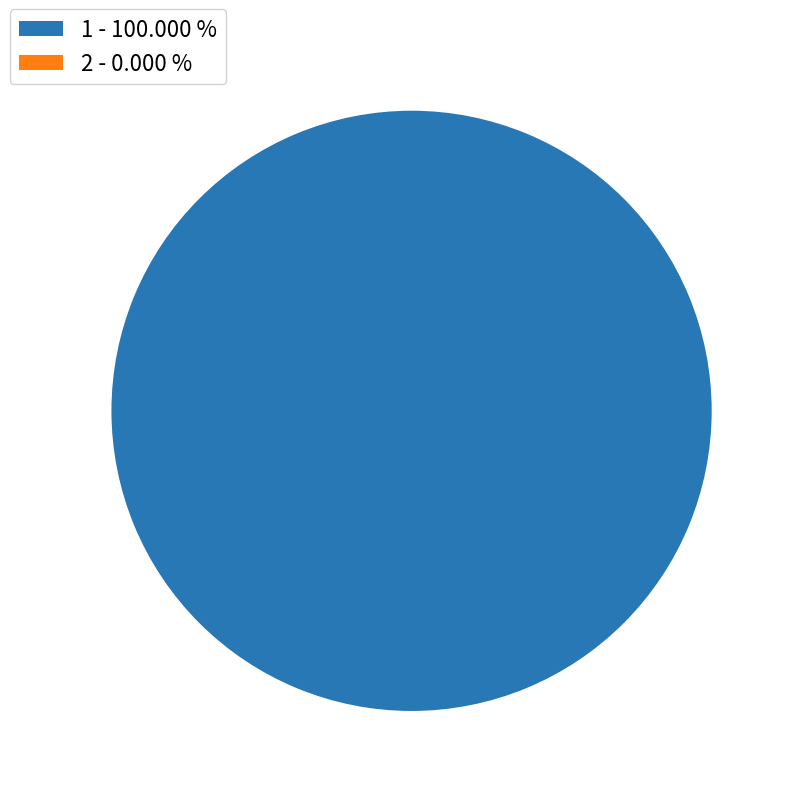

Does 1 - 100.000 % account for over 50% of the chart?

Yes